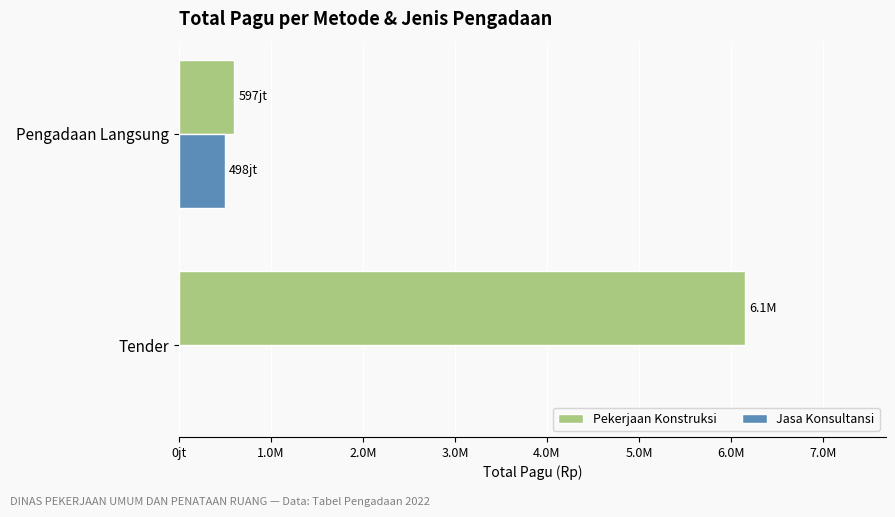

What are all the series names shown in the legend?

Pekerjaan Konstruksi, Jasa Konsultansi